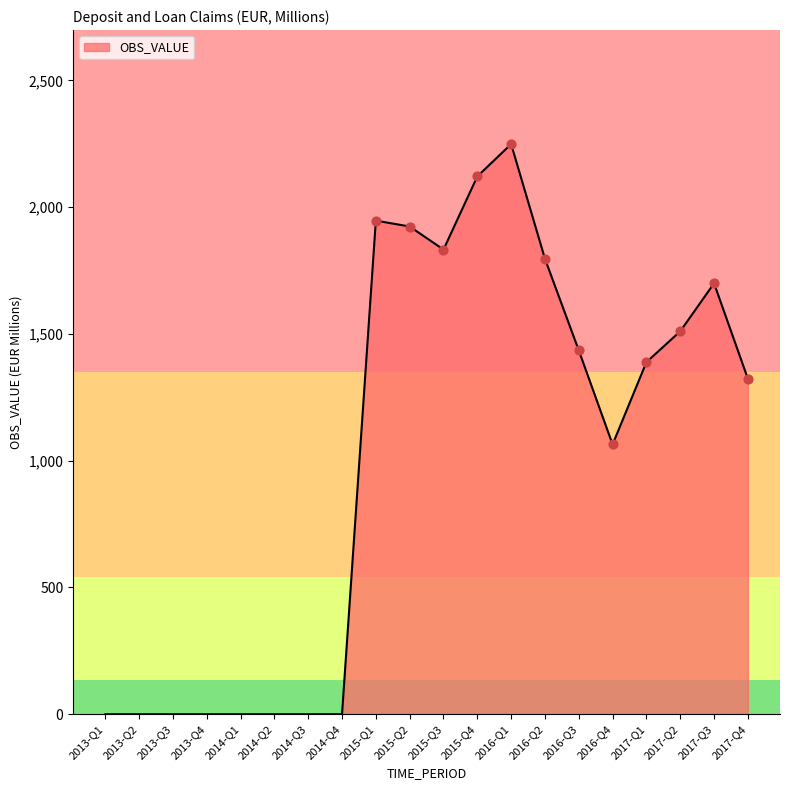

What is the ratio of the value at 2016-Q3 to the value at 2017-Q2?

1.0